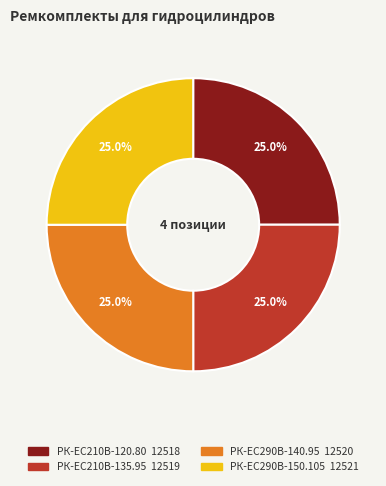

Does РК-ЕС290В-150.105 represent more than half of the total?

No